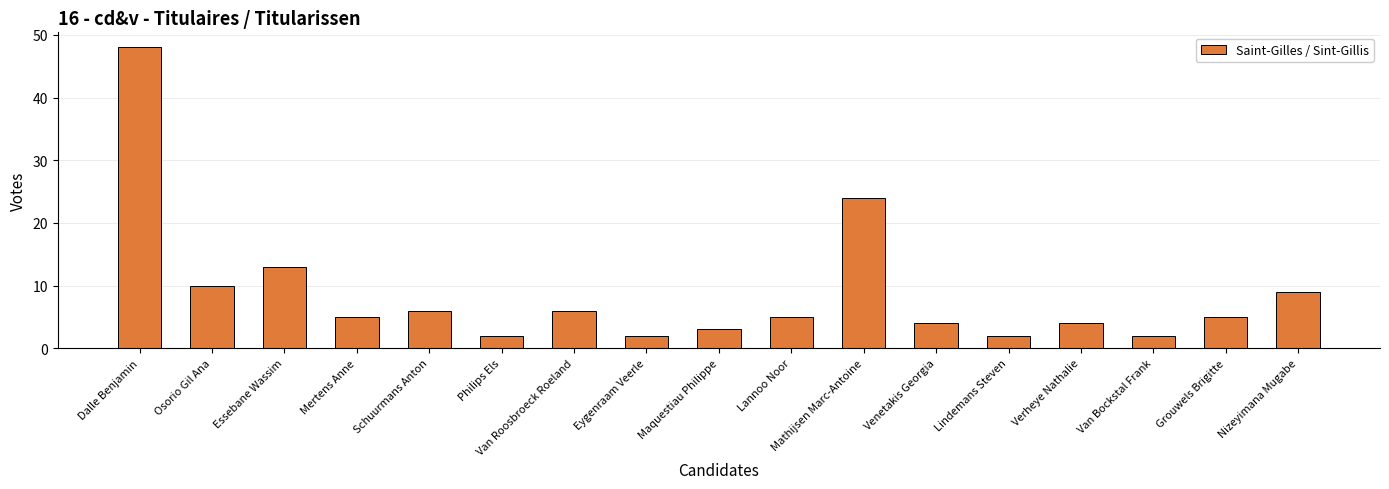

What is the difference between the values at Mertens Anne and Verheye Nathalie?

1